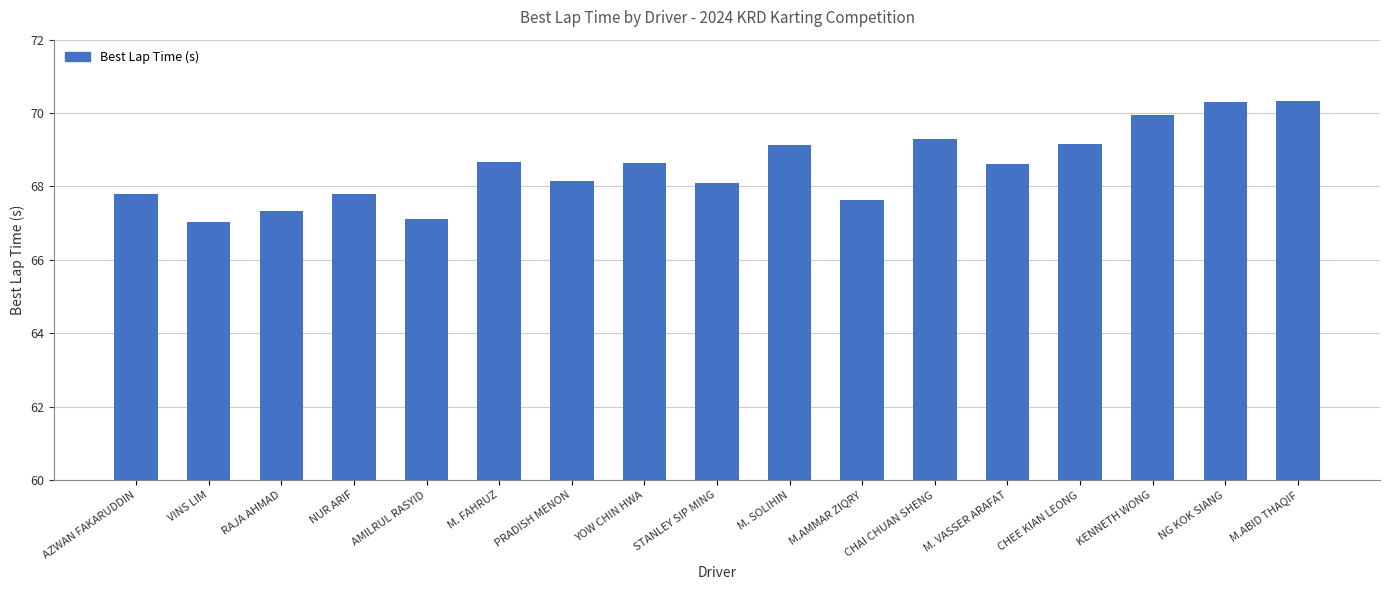

The value at M. SOLIHIN is 69.1. True or false?

True